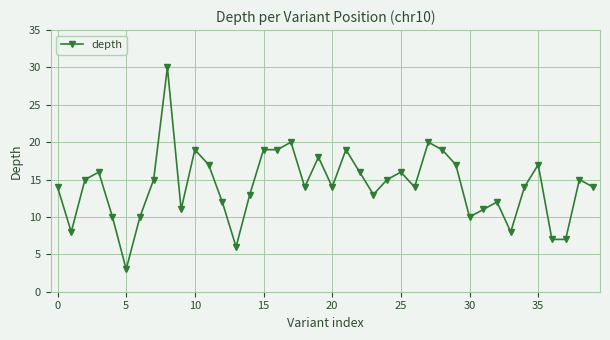

What is the smallest value displayed?

3